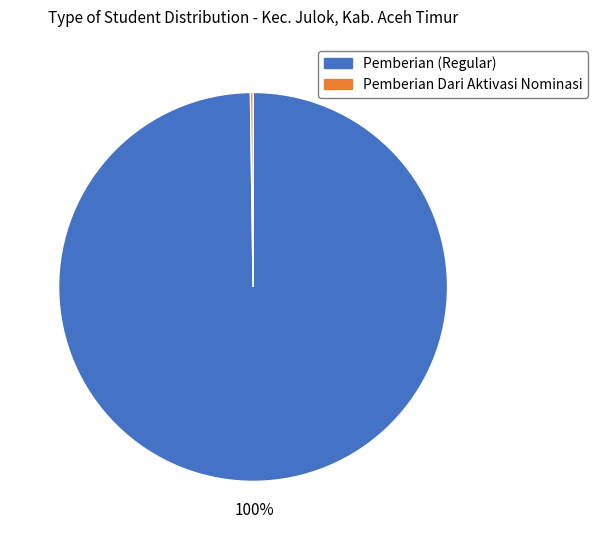

Does any single category account for the majority?

Yes